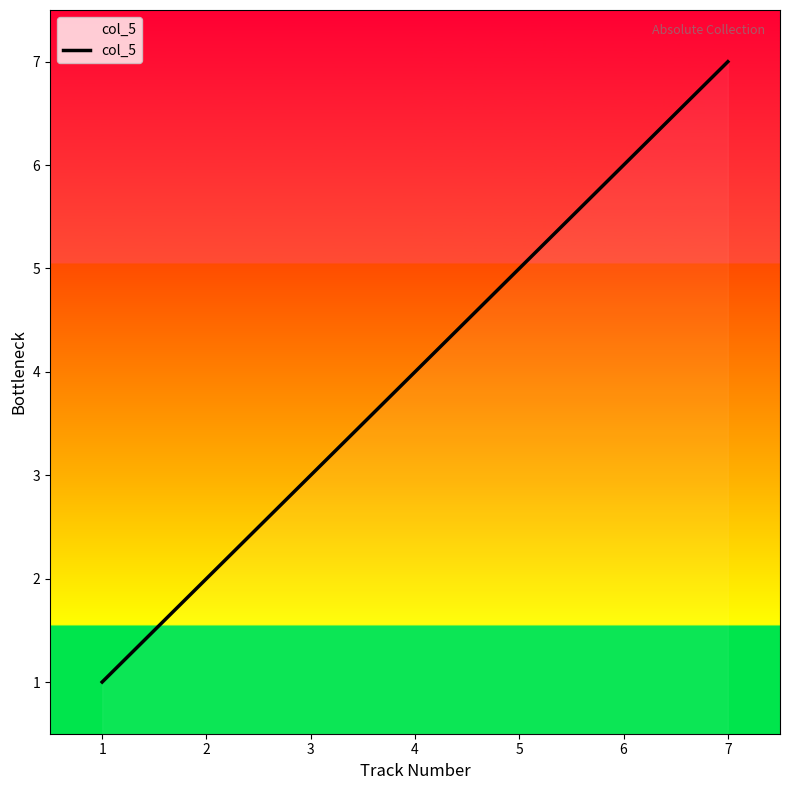

Reading left to right, transcribe all the data shown in this chart.

1	2	3	4	5	6	7